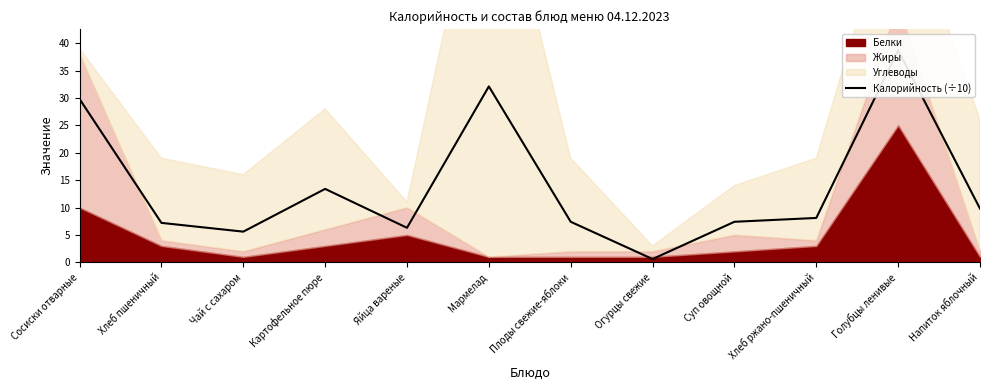

Rank the categories by value from lowest to highest.

Огурцы свежие, Чай с сахаром, Яйца вареные, Хлеб пшеничный, Плоды свежие-яблоки, Суп овощной, Хлеб ржано-пшеничный, Напиток яблочный, Картофельное пюре, Сосиски отварные, Мармелад, Голубцы ленивые